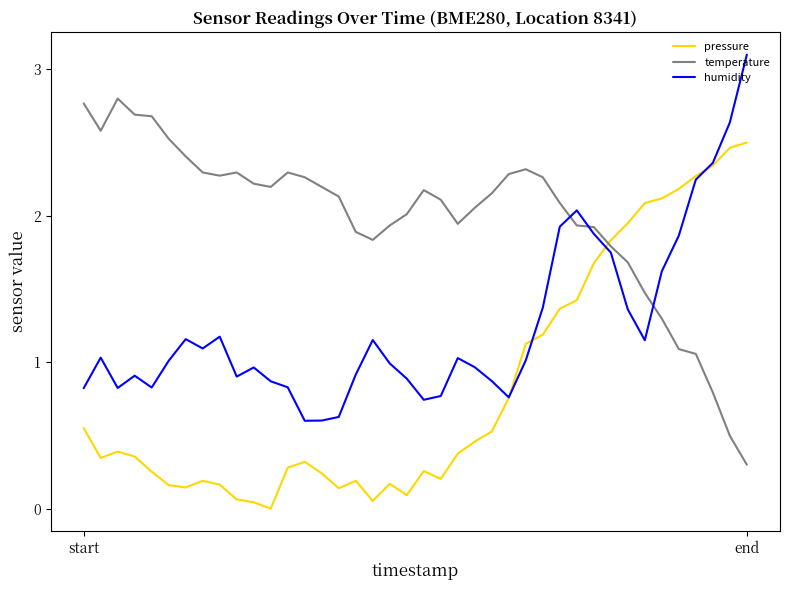

Which series has the largest total across all categories?

temperature